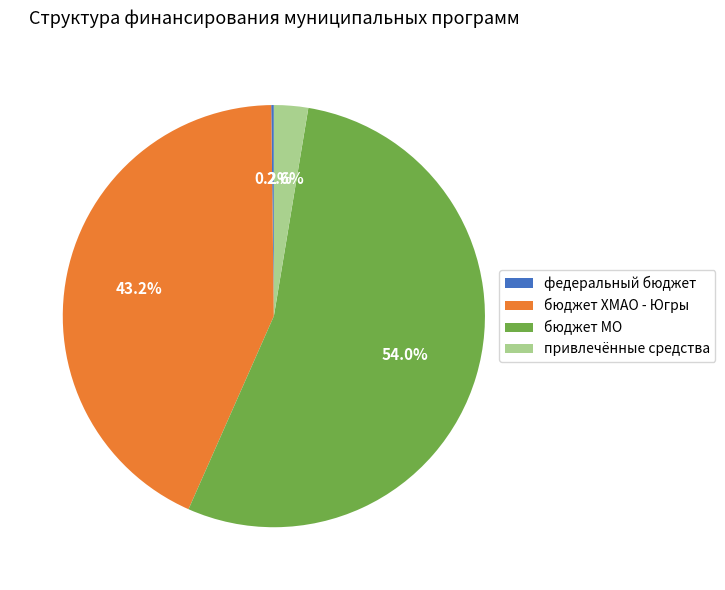

Is the sum of бюджет МО and привлечённые средства greater than half?

Yes